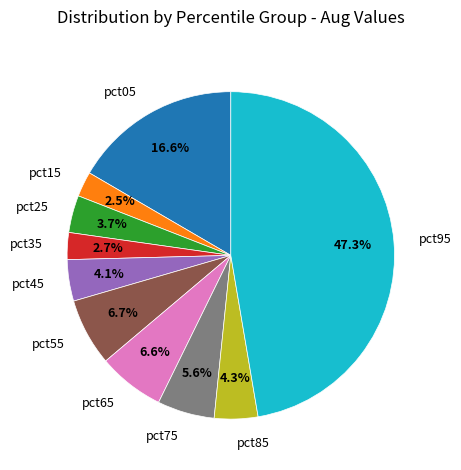

How many segments does this pie chart have?

10